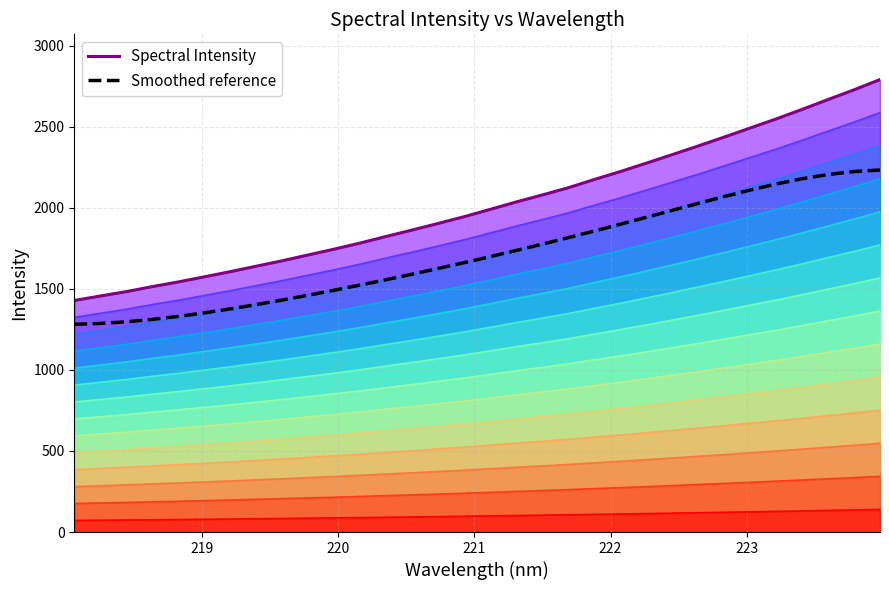

Is the value of Smoothed reference at 21 greater than the value of Spectral Intensity at 30?

No